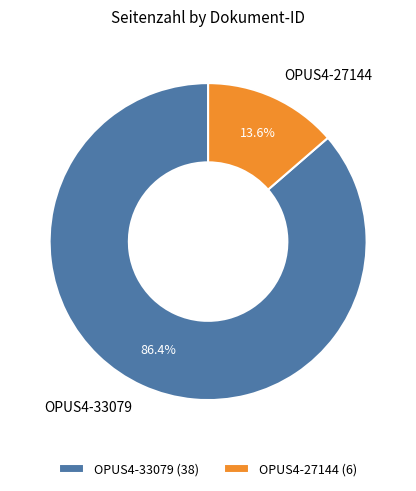

How many slices are in this pie chart?

2